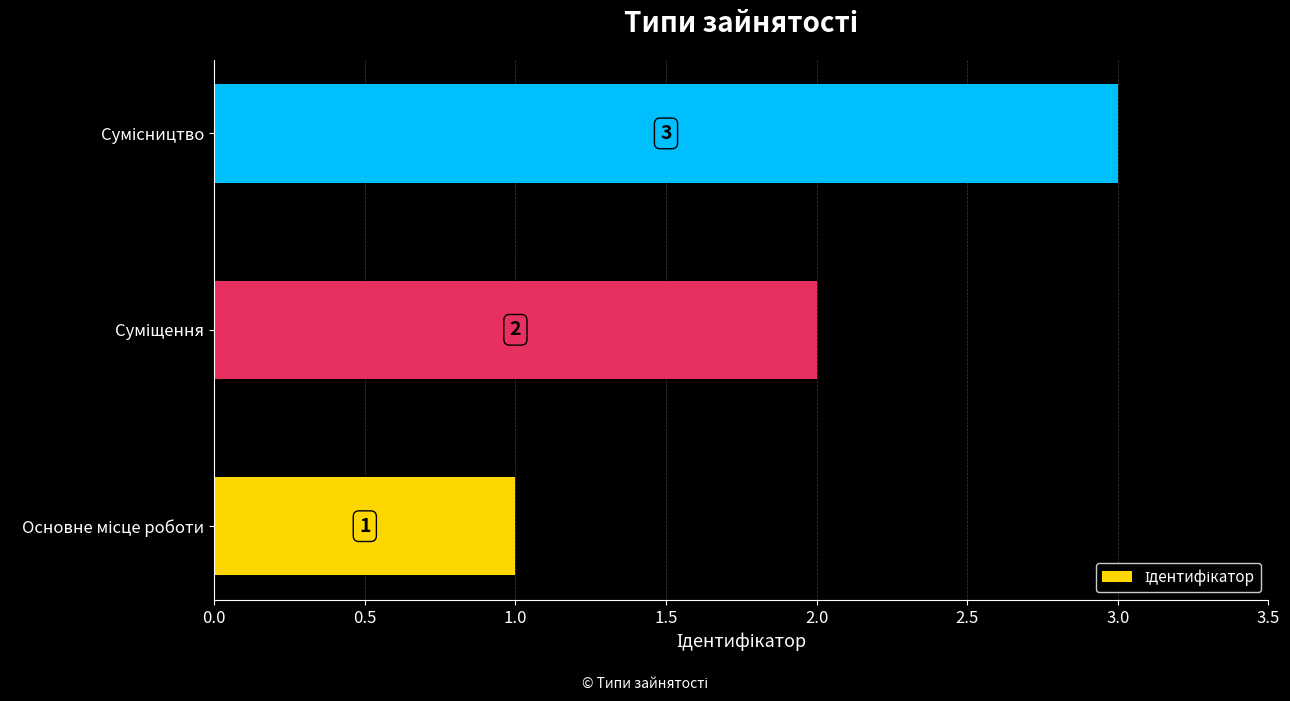

Does the chart contain any negative values?

No